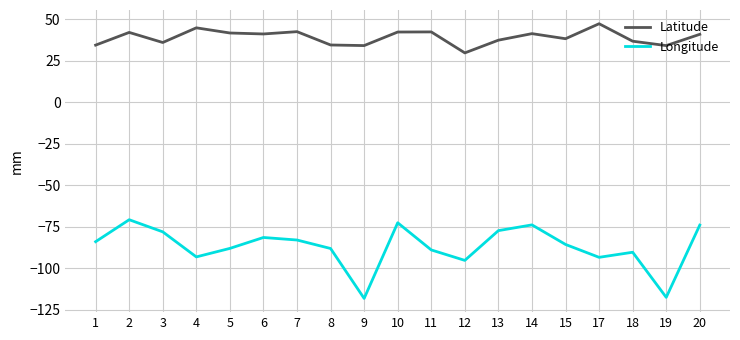

True or false: Longitude has more than 0 points higher than both neighbors.

True